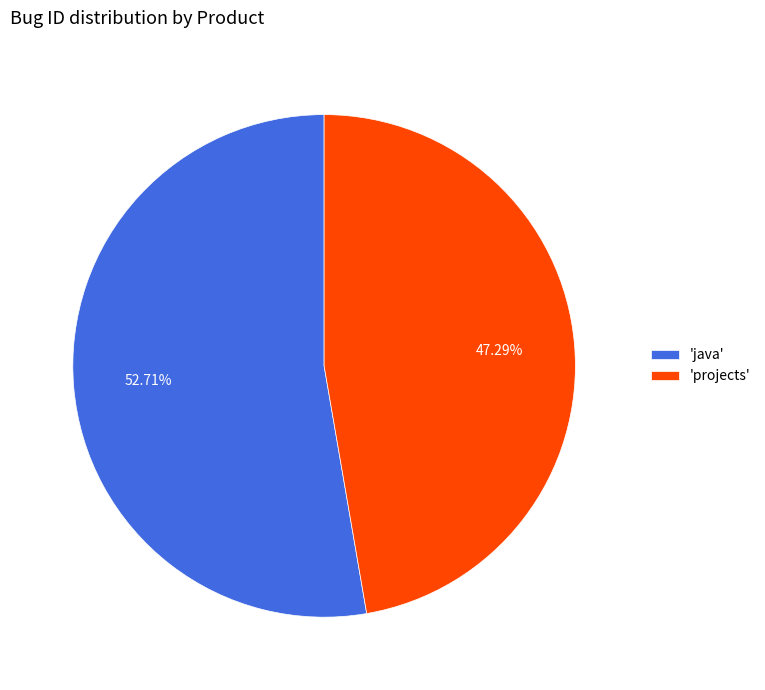

Rank the categories by value from lowest to highest.

'projects', 'java'